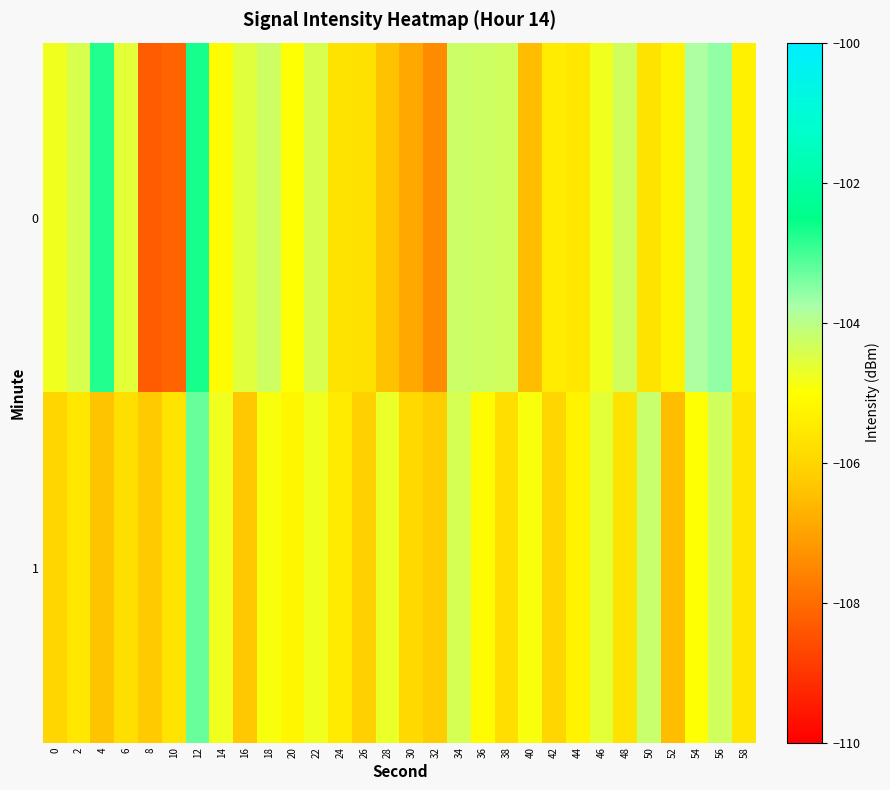

Reading right to left, what are all the values shown in this chart?

0: 58=-105.3	56=-103.6	54=-103.8	52=-105.2	50=-105.7	48=-104.3	46=-104.8	44=-105.5	42=-105.4	40=-106.5	38=-104.3	36=-104.3	34=-104.2	32=-107.4	30=-106.9	28=-106.4	26=-105.7	24=-105.7	22=-104.5	20=-105.0	18=-104.3	16=-104.6	14=-105.1	12=-102.7	10=-108.1	8=-108.3	6=-104.6	4=-102.7	2=-104.4	0=-104.8
1: 58=-105.6	56=-104.3	54=-105.0	52=-106.5	50=-104.2	48=-105.7	46=-104.6	44=-105.3	42=-106.0	40=-104.9	38=-105.8	36=-105.1	34=-104.4	32=-106.2	30=-105.9	28=-104.7	26=-106.1	24=-105.5	22=-104.8	20=-105.2	18=-104.9	16=-106.3	14=-104.8	12=-103.3	10=-105.6	8=-106.3	6=-105.8	4=-106.4	2=-105.5	0=-106.0